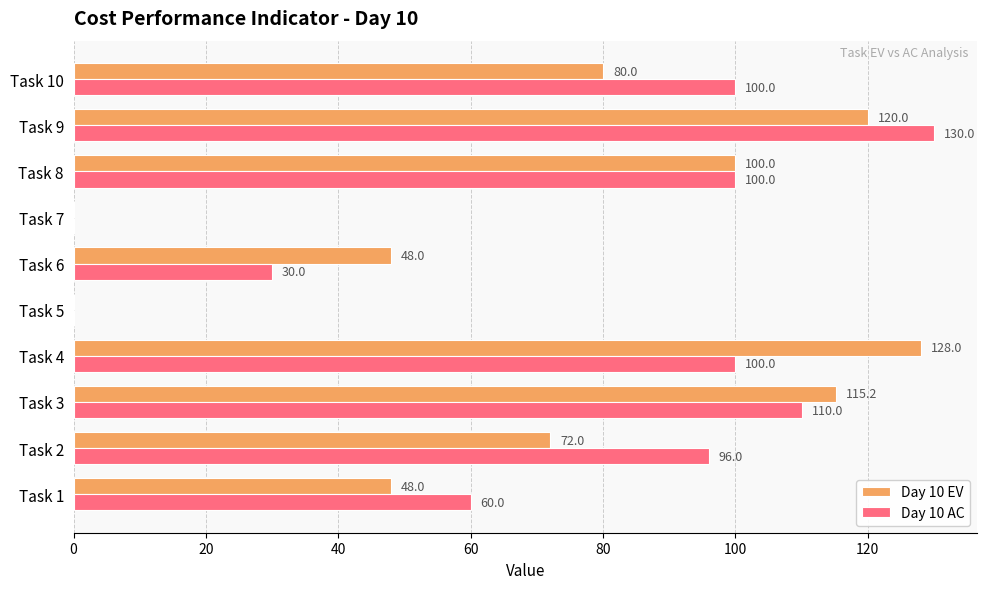

What is the average value of the Day 10 EV series?

71.1